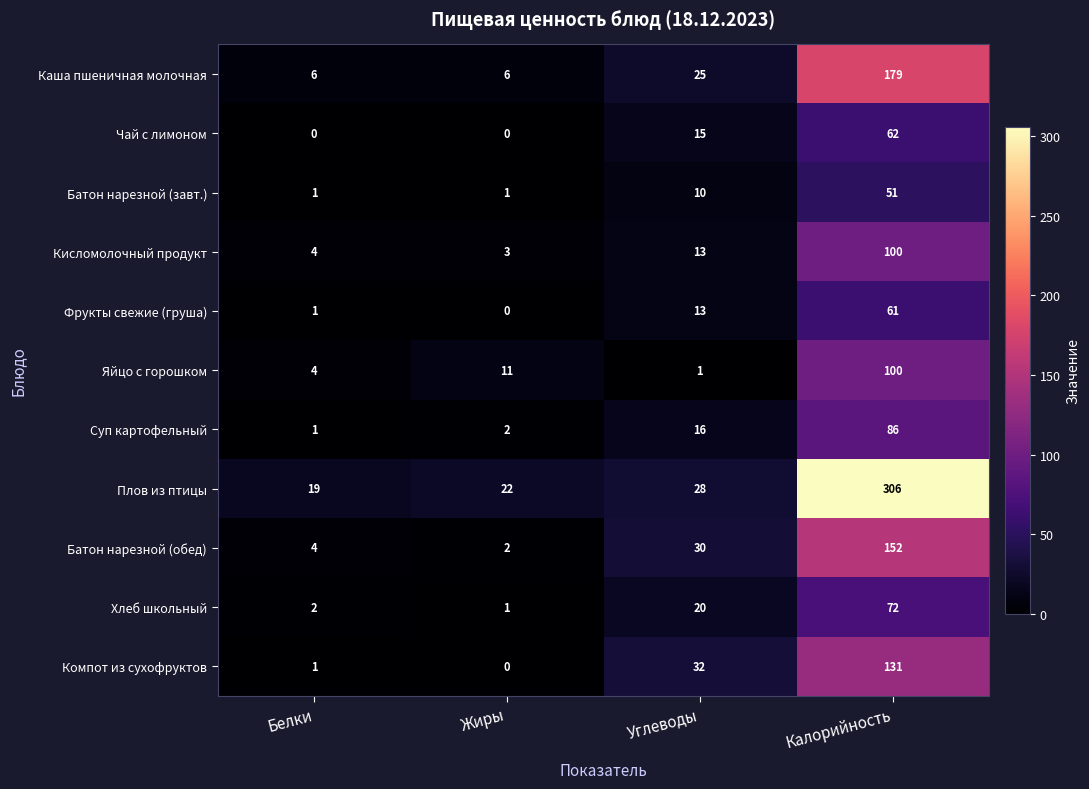

At how many categories does at least one series exceed 176?

1